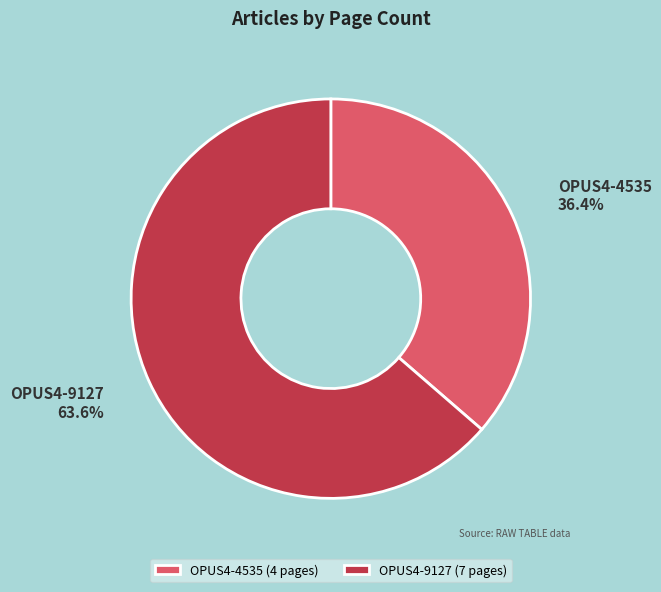

To the nearest percent, what is the average slice percentage?

50%